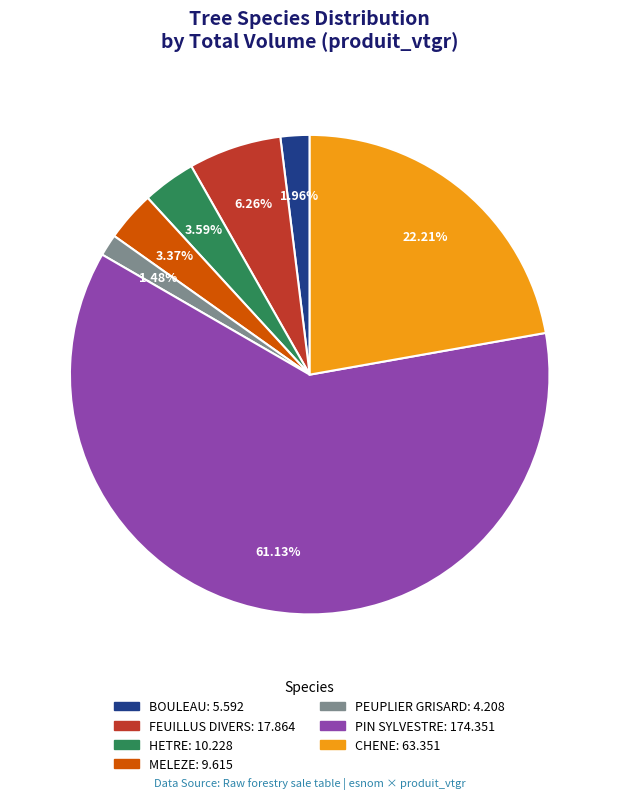

Is there a majority slice in this chart?

Yes